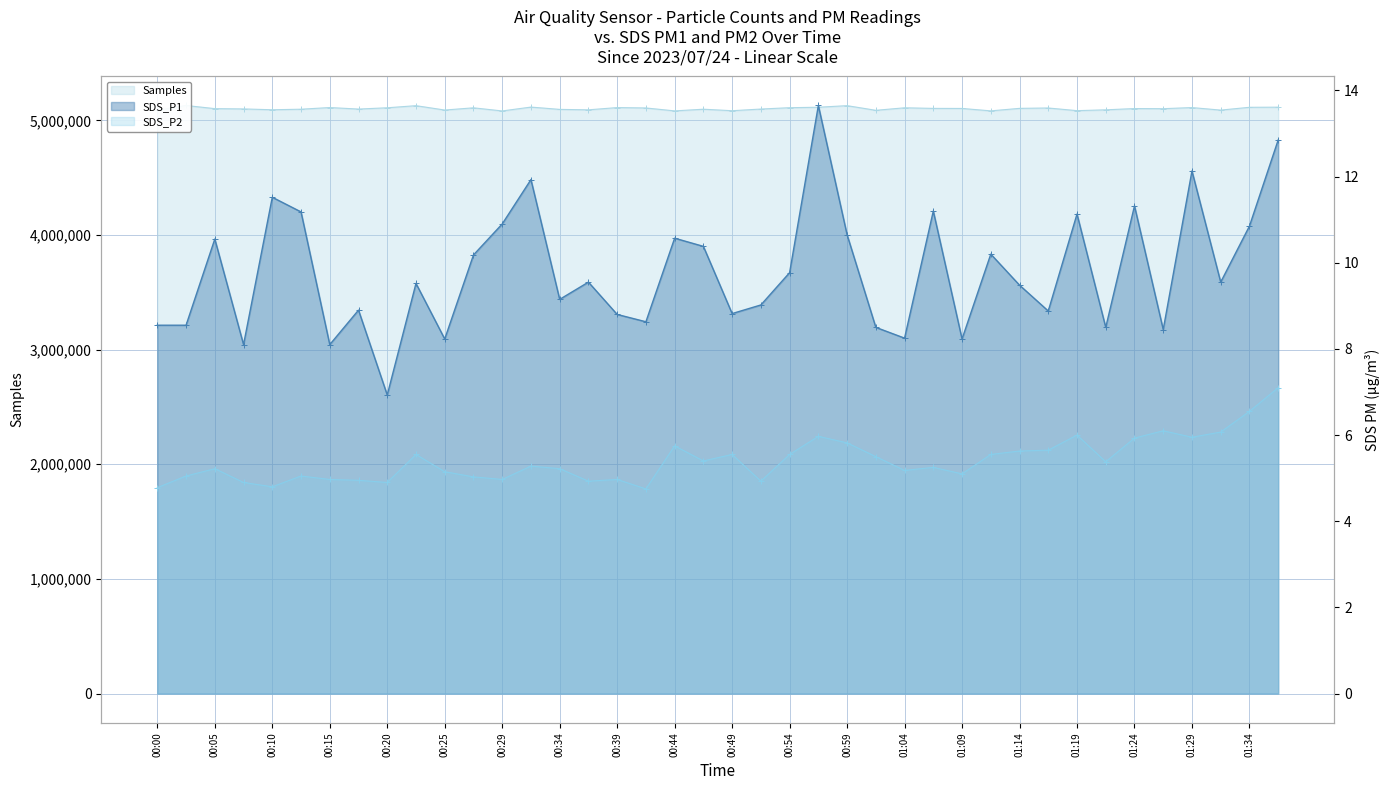

Where is Samples nearest to the value 5106022?

01:14